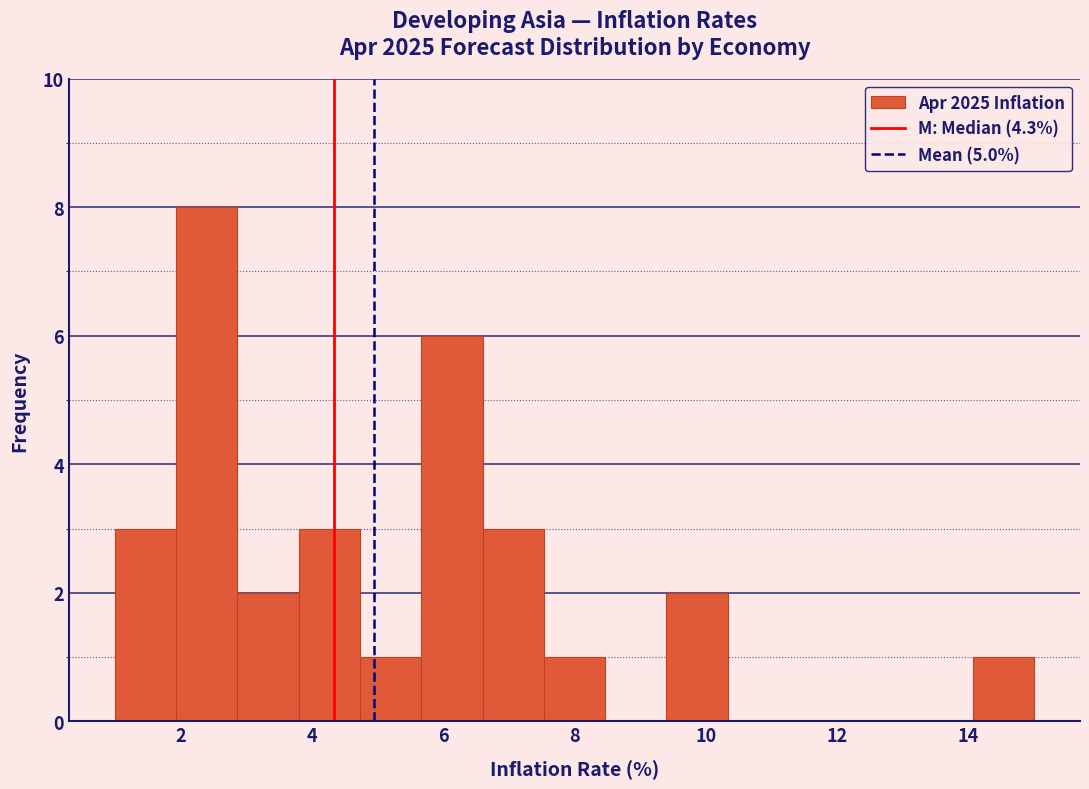

What is the height of the bar covering 2.8 to 3.8 on the x-axis? Neither the bar edges nor the heights are printed on the chart, so give them approximately, as read against the axes.

2